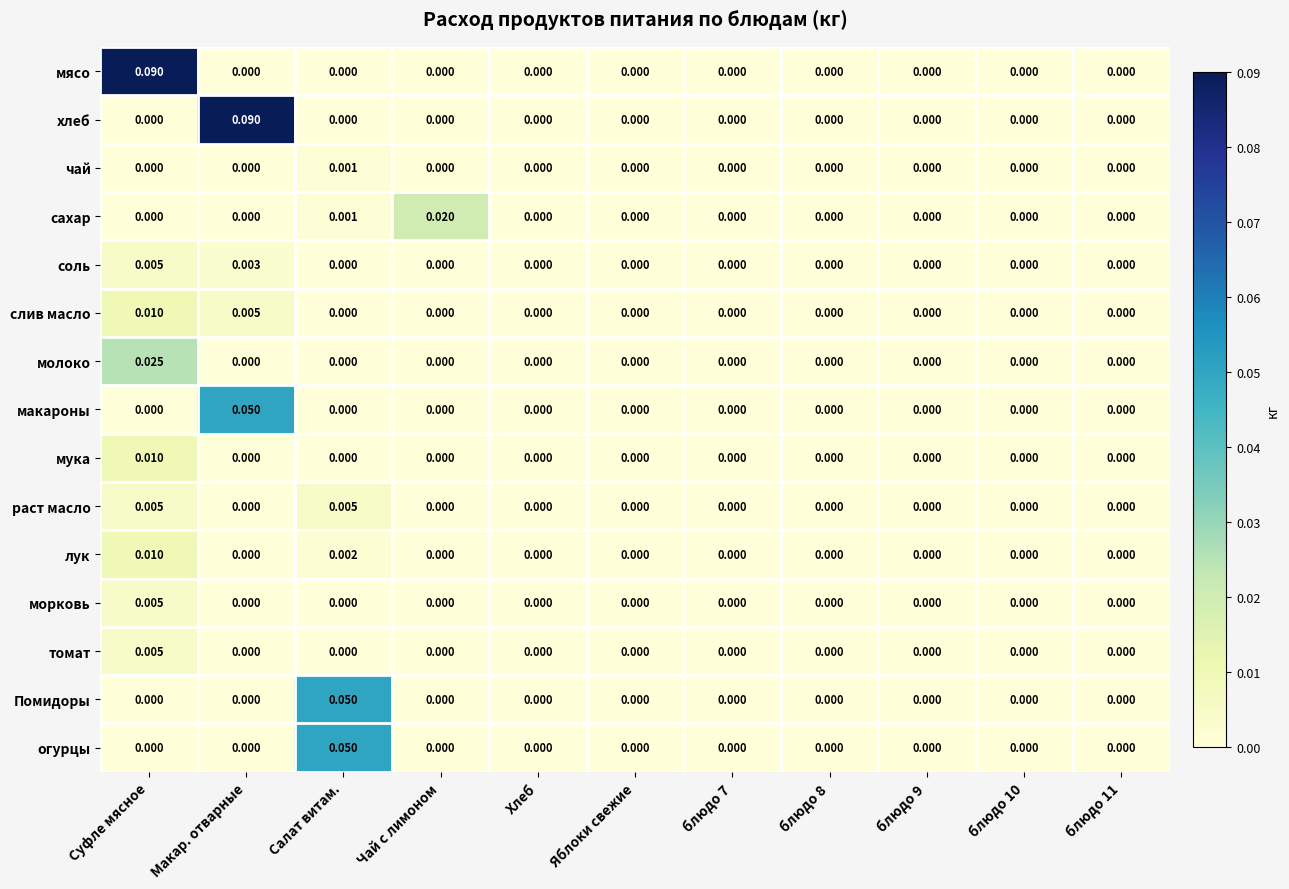

Is the value of Помидоры at Яблоки свежие greater than the value of мясо at Суфле мясное?

No